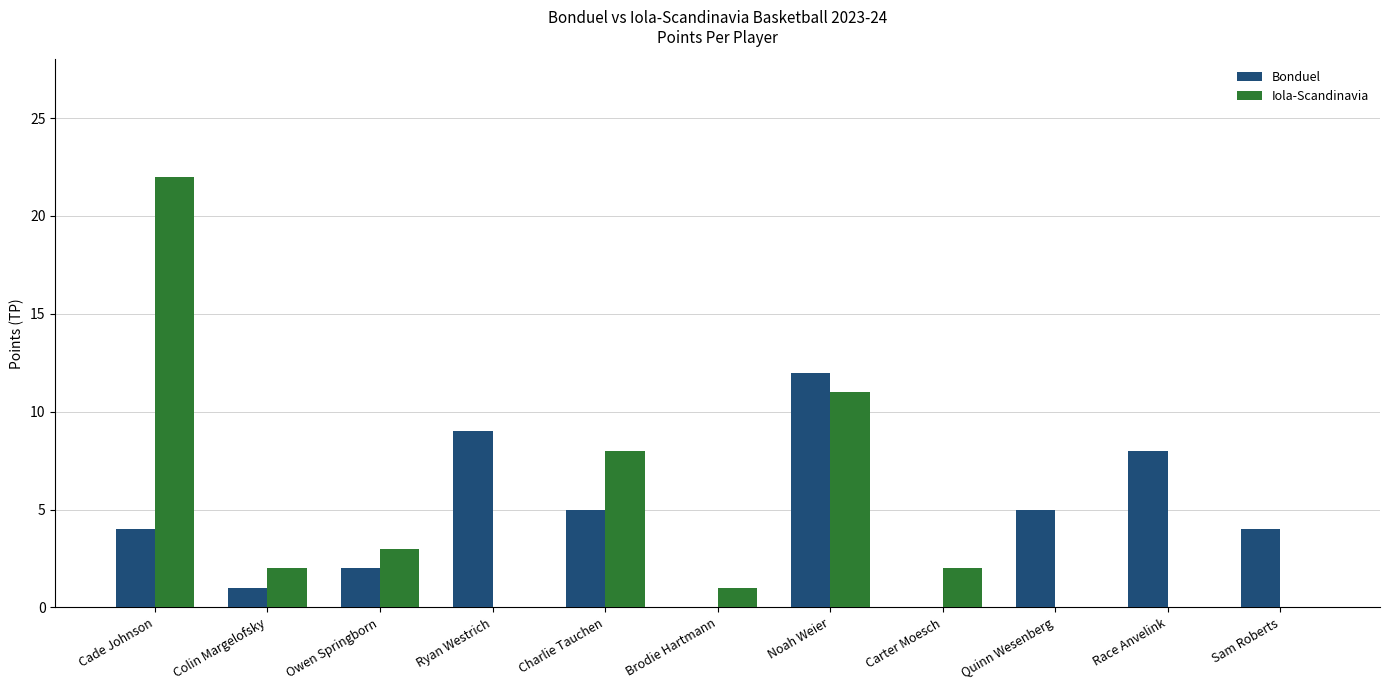

Reading left to right, transcribe all the data shown in this chart.

Bonduel: Cade Johnson=4	Colin Margelofsky=1	Owen Springborn=2	Ryan Westrich=9	Charlie Tauchen=5	Brodie Hartmann=0	Noah Weier=12	Carter Moesch=0	Quinn Wesenberg=5	Race Anvelink=8	Sam Roberts=4
Iola-Scandinavia: Cade Johnson=22	Colin Margelofsky=2	Owen Springborn=3	Ryan Westrich=0	Charlie Tauchen=8	Brodie Hartmann=1	Noah Weier=11	Carter Moesch=2	Quinn Wesenberg=0	Race Anvelink=0	Sam Roberts=0